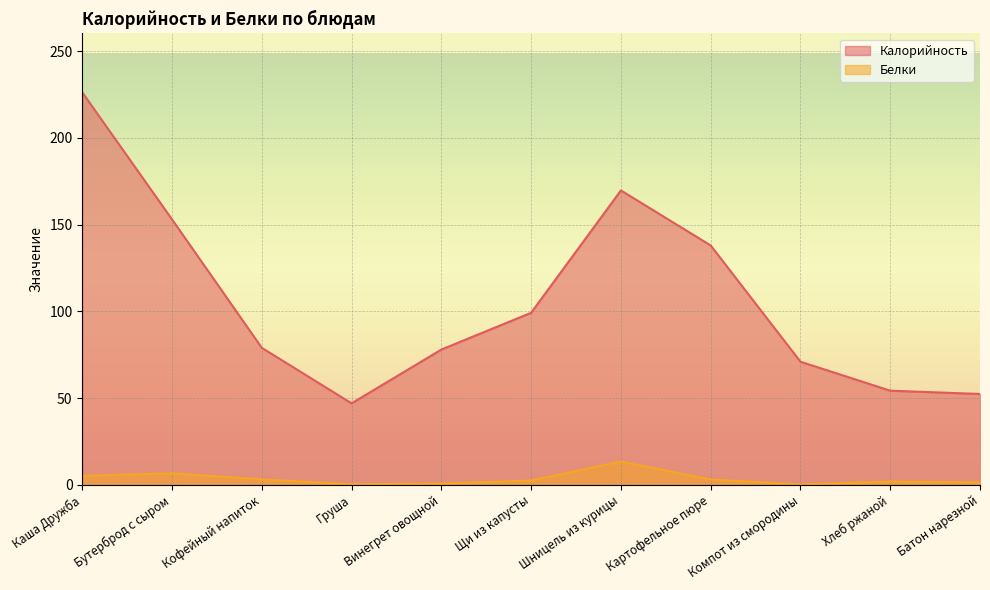

Reading left to right, what are all the values shown in this chart?

Калорийность: 226.2	153.0	79.0	47.0	78.0	99.2	169.7	138.0	71.0	54.3	52.4
Белки: 5.2	6.7	3.2	0.4	0.8	2.5	13.5	3.1	0.3	2.0	1.5